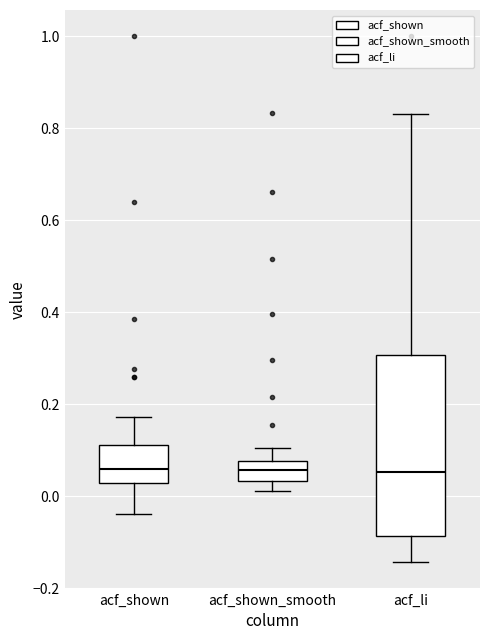

Where does the lower whisker of the box for acf_shown_smooth end on the y-axis? The values are not printed on the chart, so give them approximately, as read against the axis.

0.02